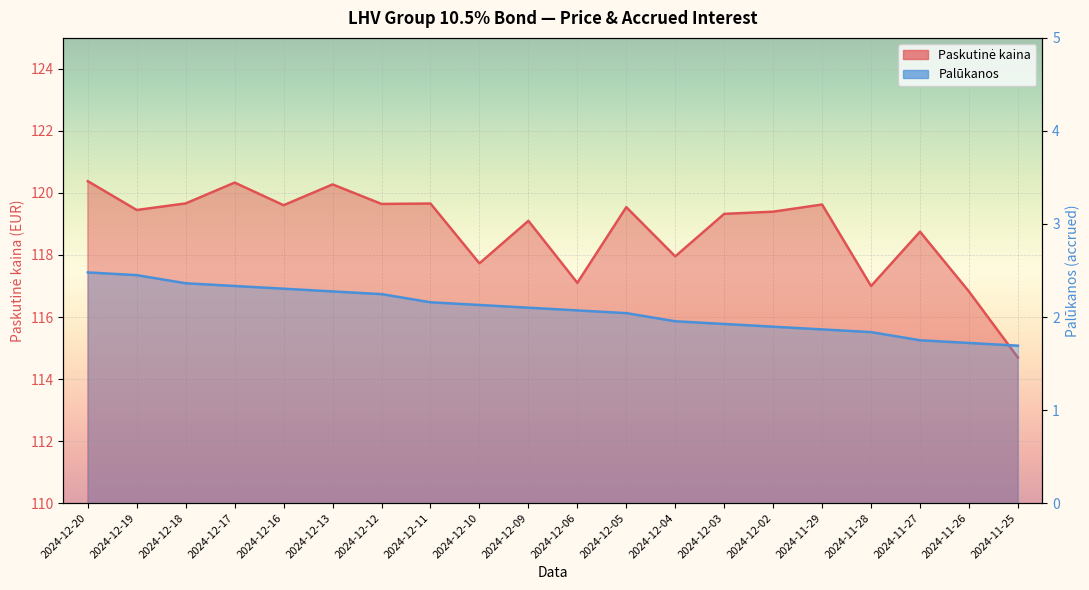

The Palūkanos series shows 1.0 at 2024-12-09. True or false?

False